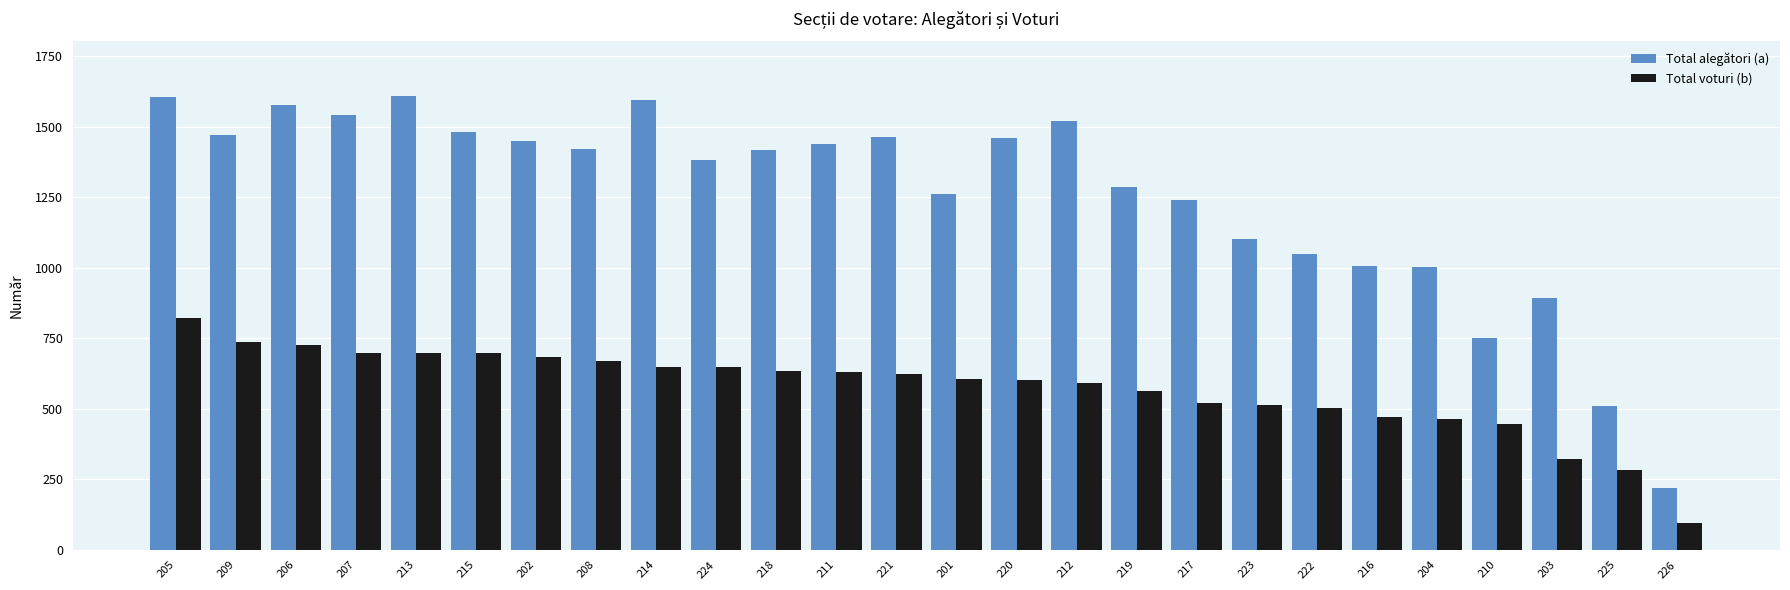

How many groups of bars are there?

26